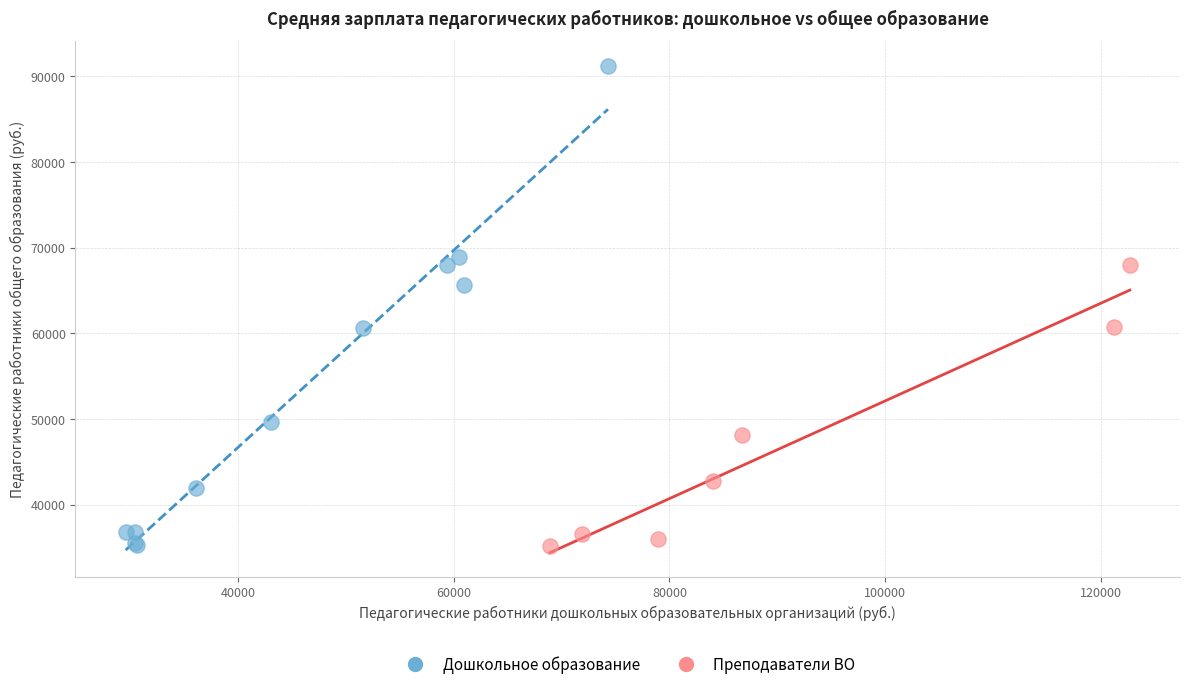

Which series has the largest Y range (max minus min)?

Дошкольное образование